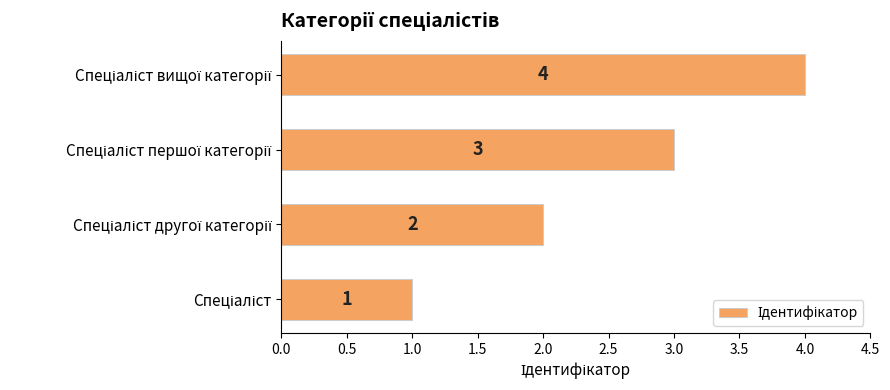

How many bars are there in total?

4